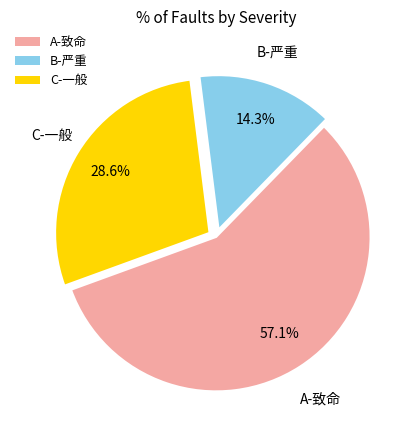

Does any single category account for the majority?

Yes